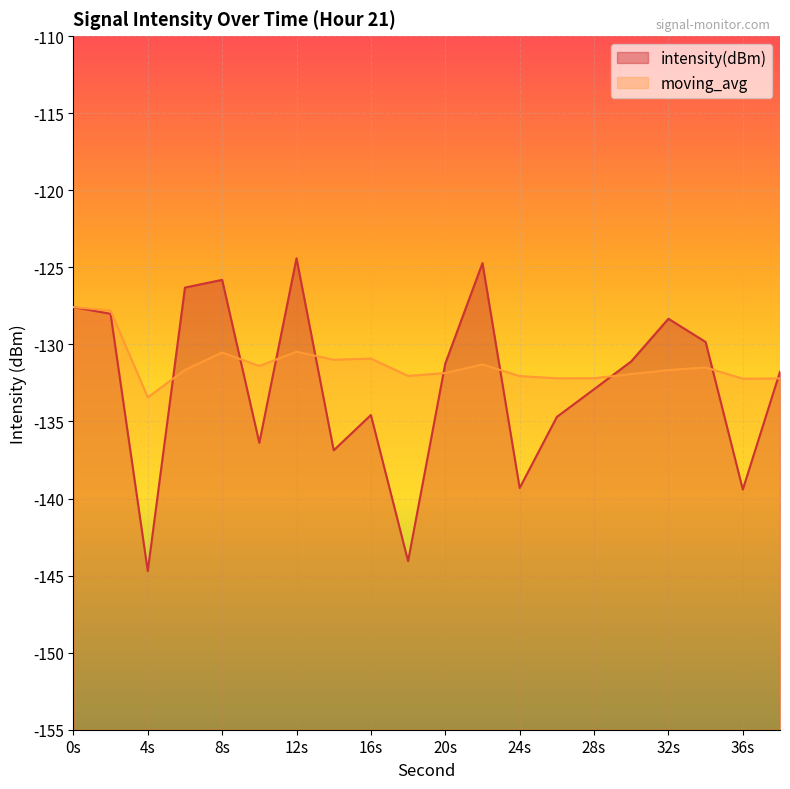

At how many categories does at least one series exceed -127?

4